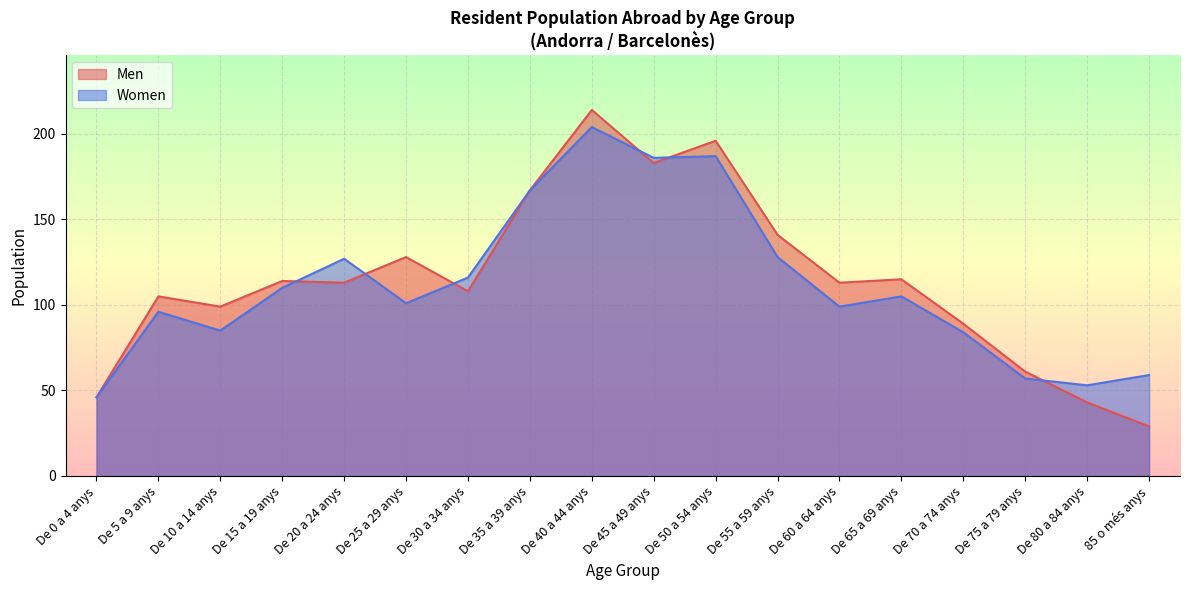

Where does the Women series first go above 105?

De 15 a 19 anys